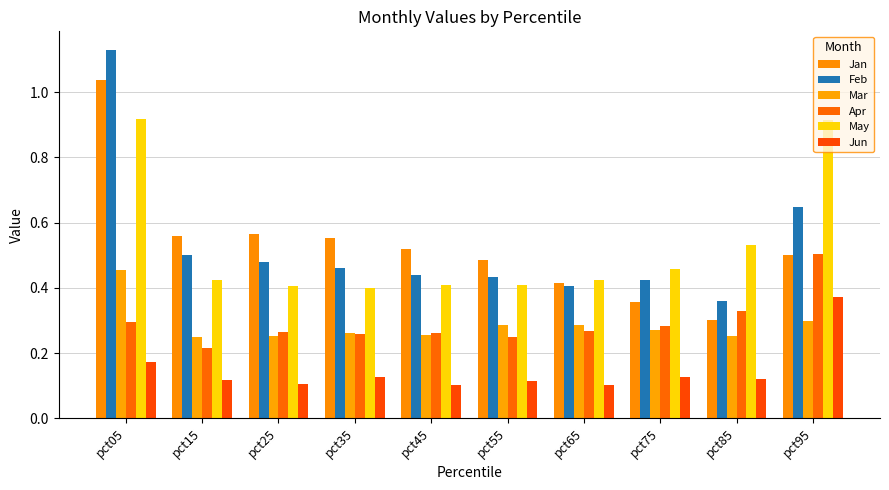

What is the difference between the maximum and second lowest values in the Mar series?

0.2